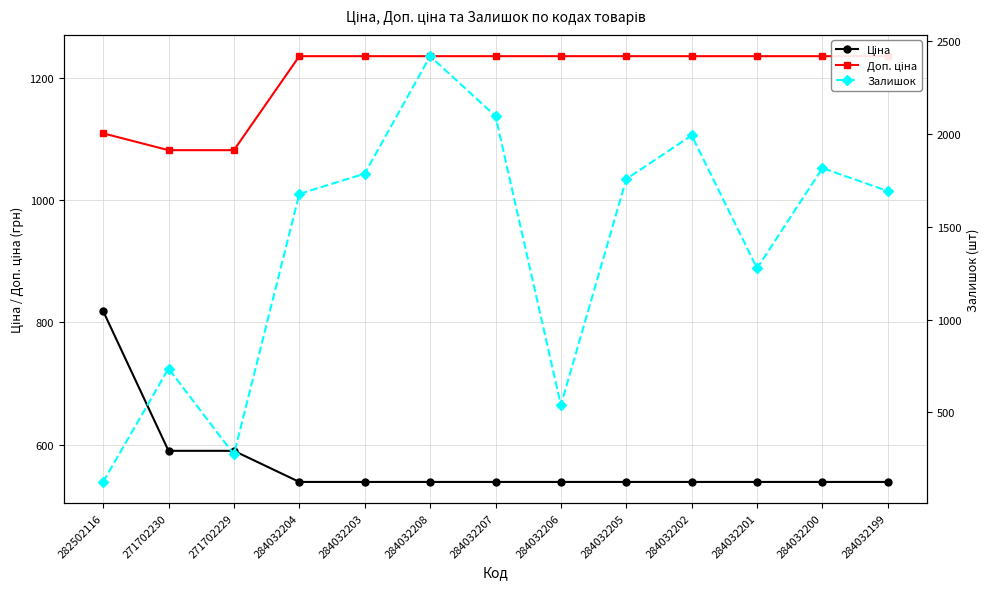

How many values in the Доп. ціна series are below 1235?

3